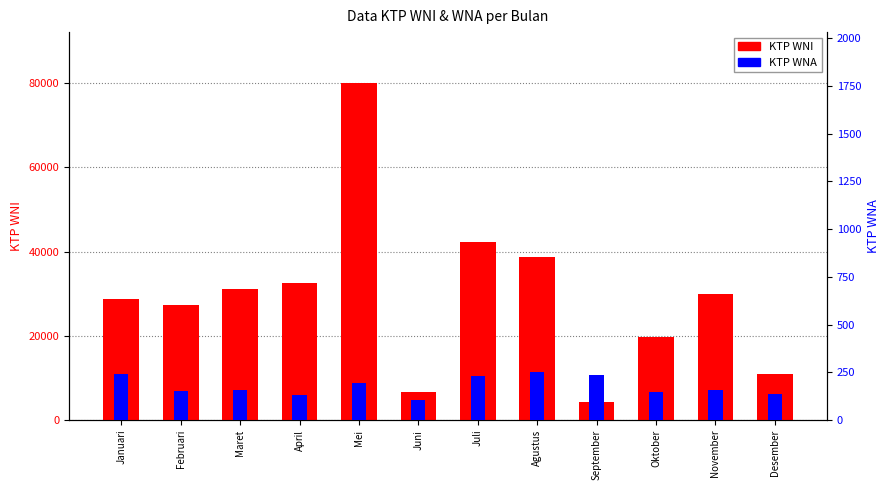

What is the minimum value for KTP WNI?

4387